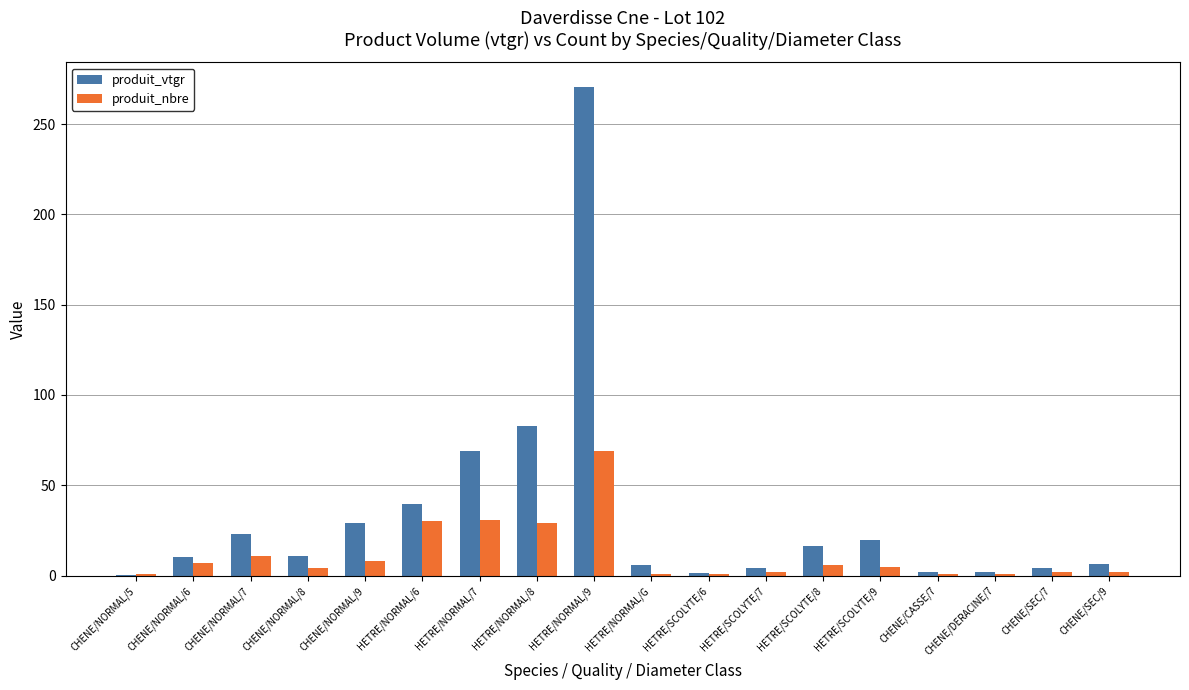

What is the sum of all produit_vtgr values?

598.0